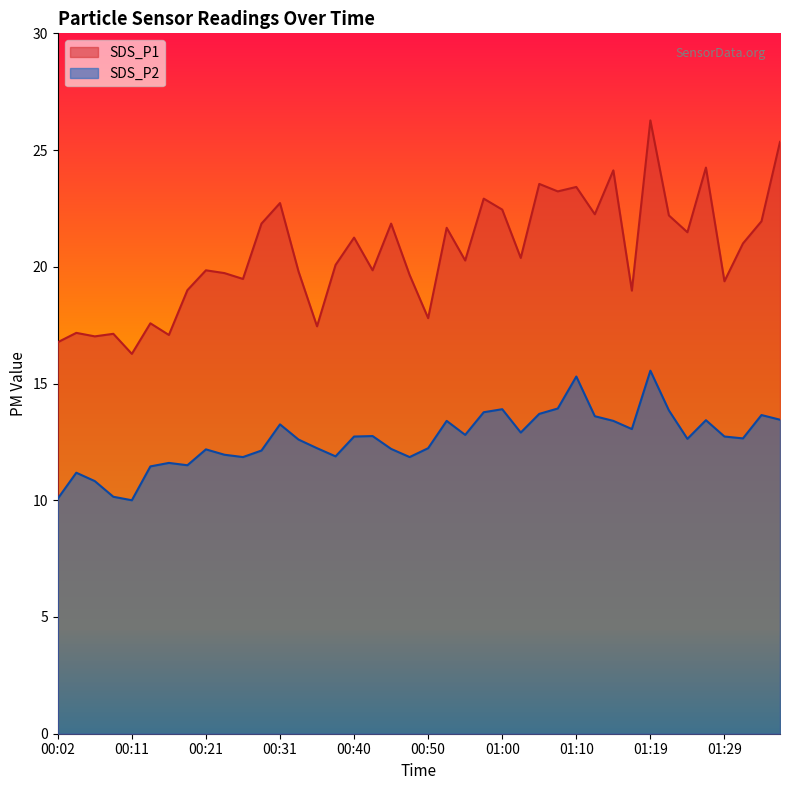

True or false: SDS_P2 and SDS_P1 cross at least once.

False